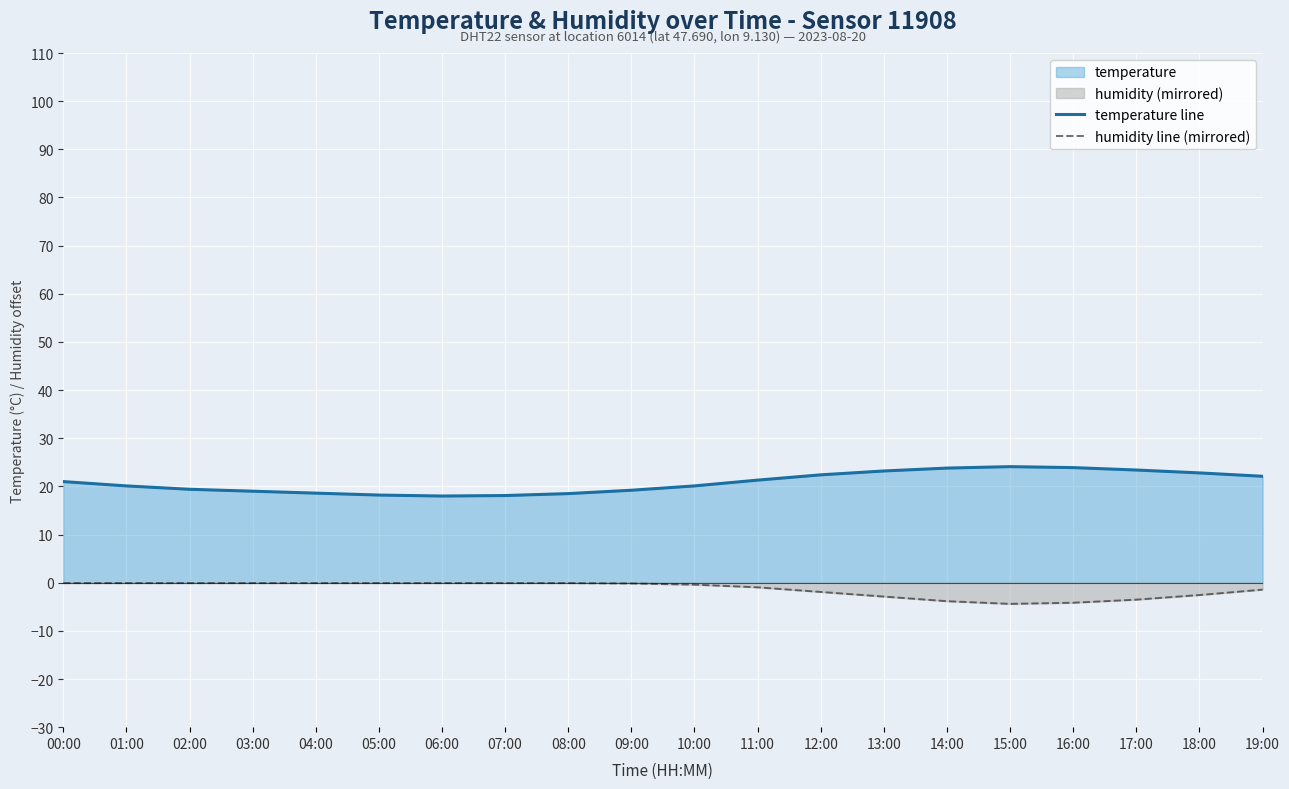

What is the total value across all series at 05:00?

18.1